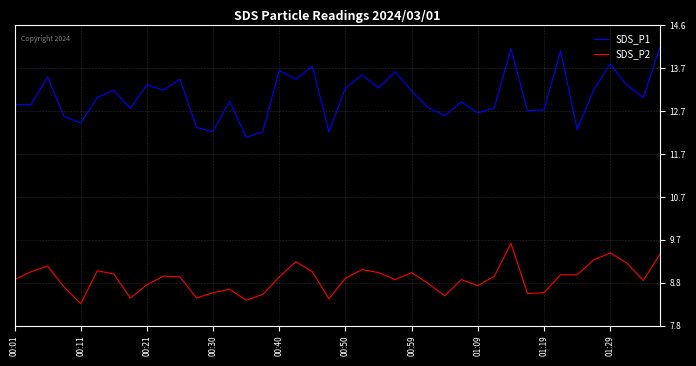

What is the greatest value displayed?

14.1